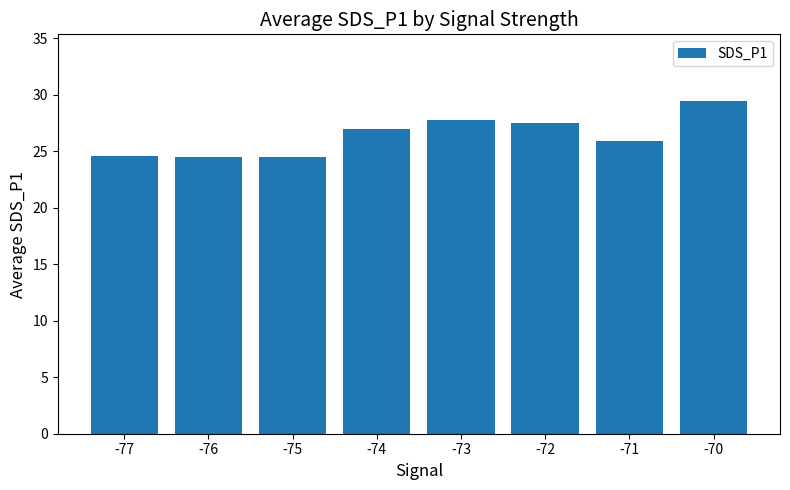

Are the bars horizontal?

No